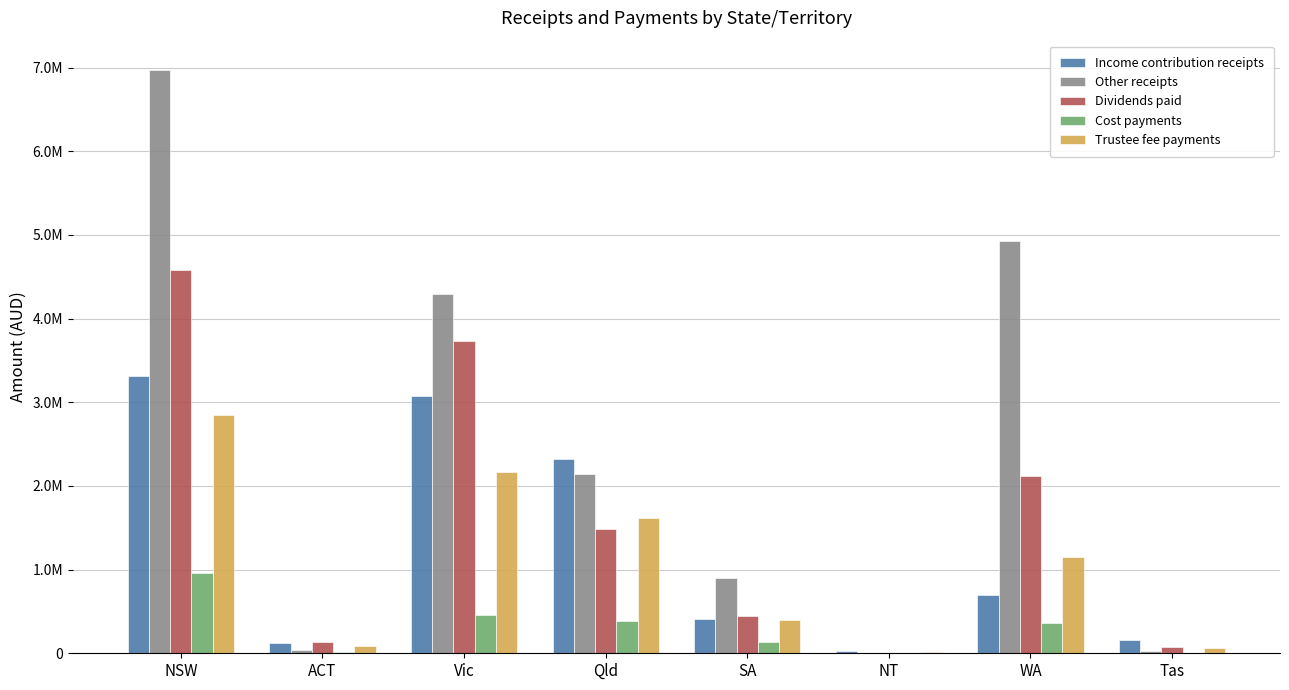

What is the label of the 8th bar from the right?

NSW